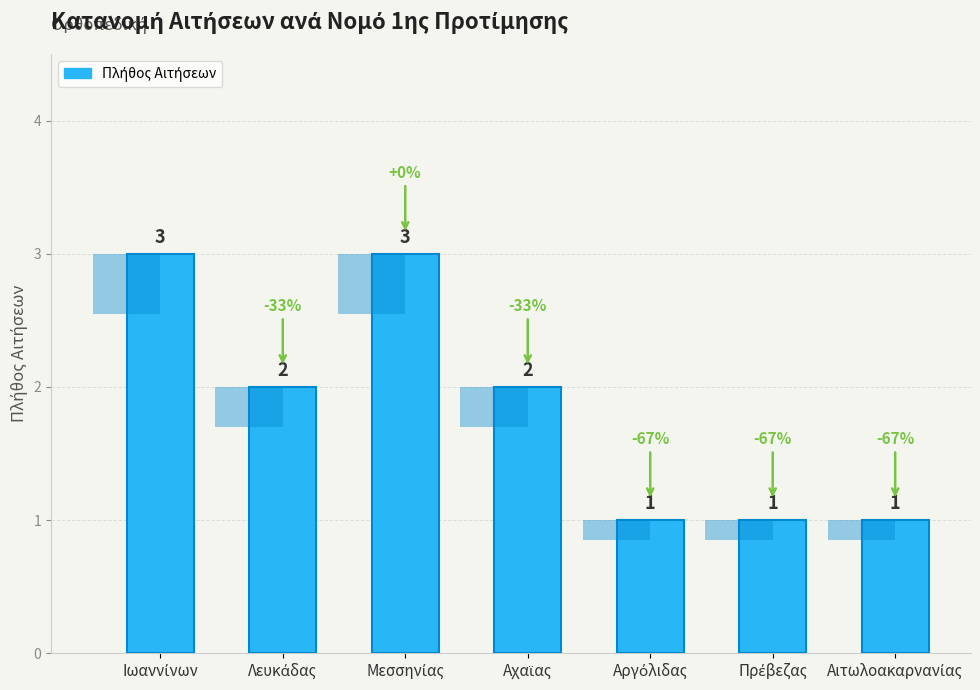

What is the value of the 2nd bar from the left?

2